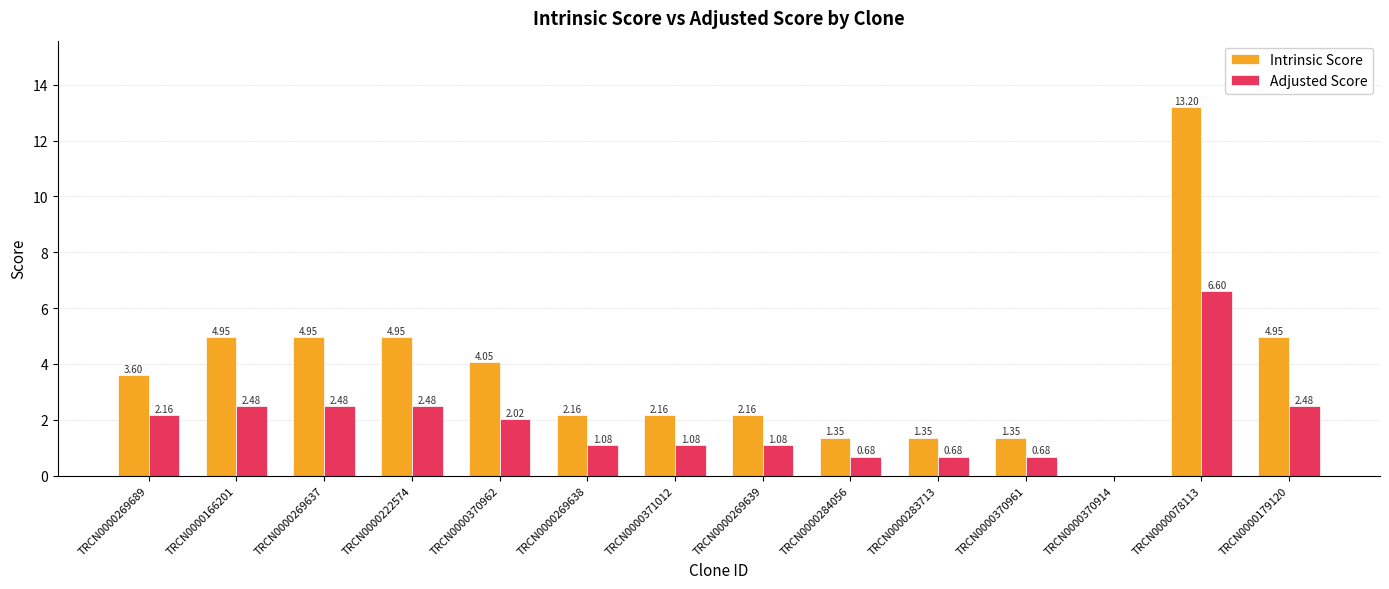

What is the sum of all Intrinsic Score values?

51.2